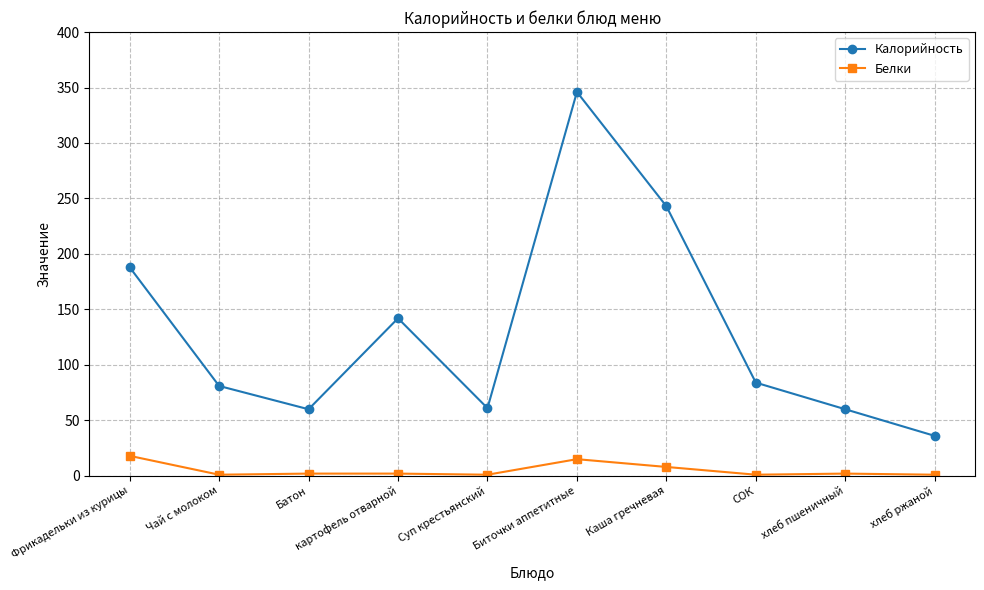

At which label does Калорийность reach its peak?

Биточки аппетитные